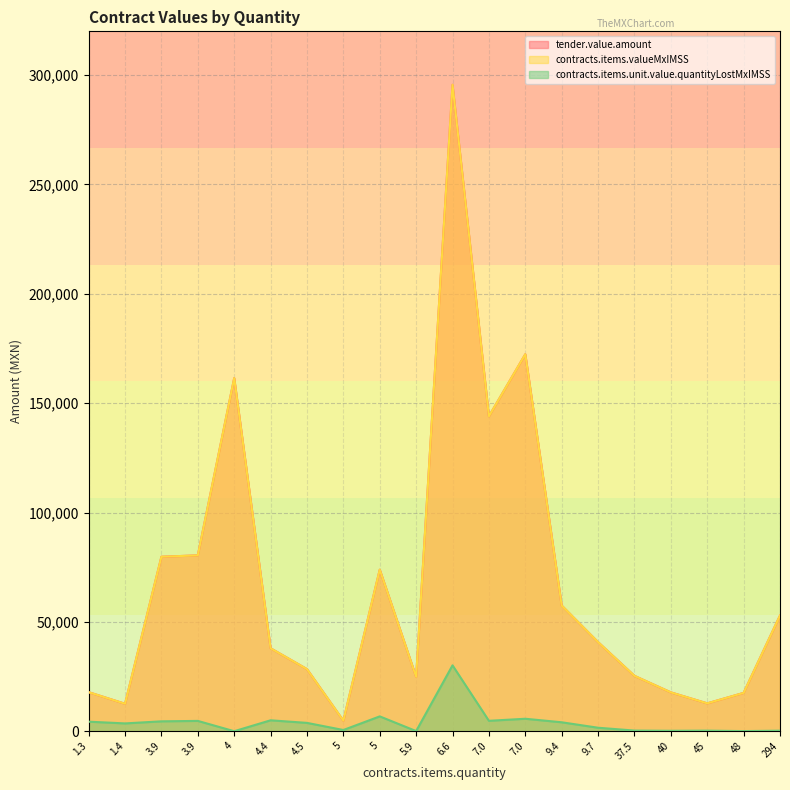

How many lines are shown in the chart?

3